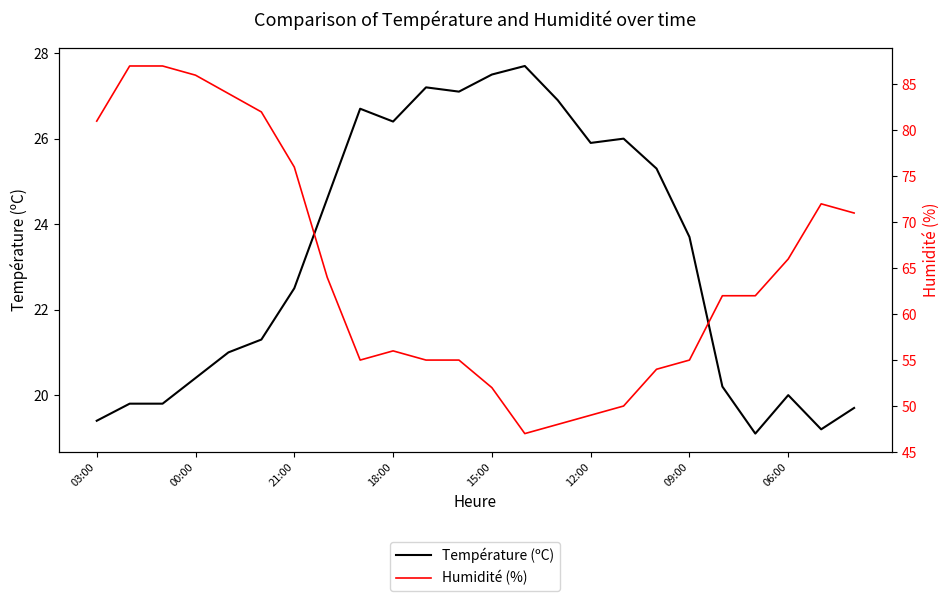

Count the number of data series in this chart.

2